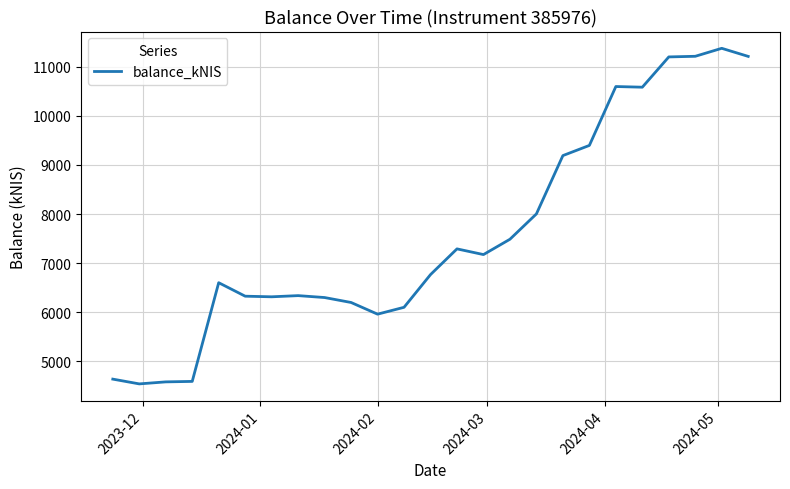

What is the minimum value shown in the chart?

4535.4